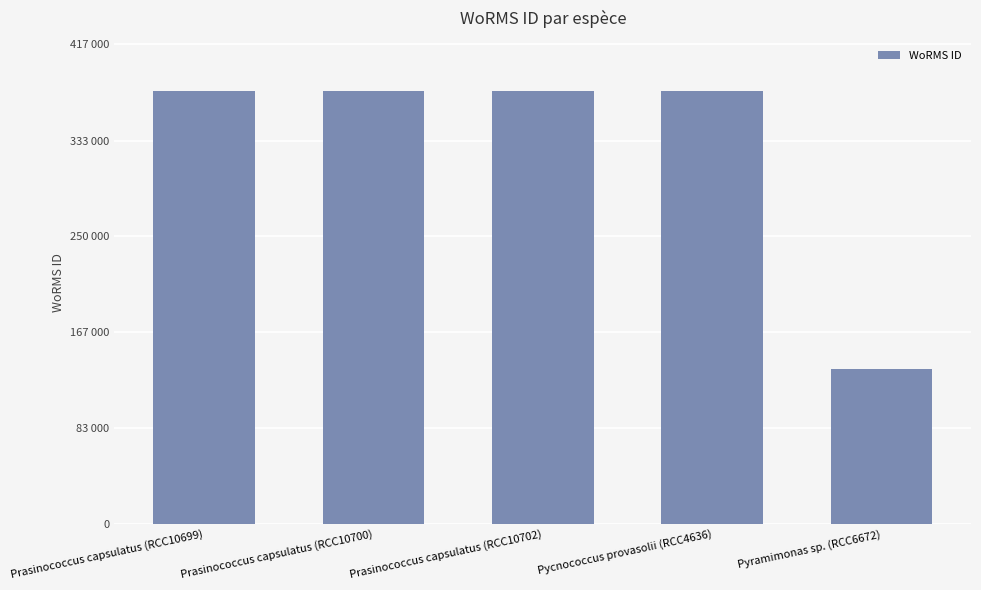

What position from the right is Prasinococcus capsulatus (RCC10702)?

3